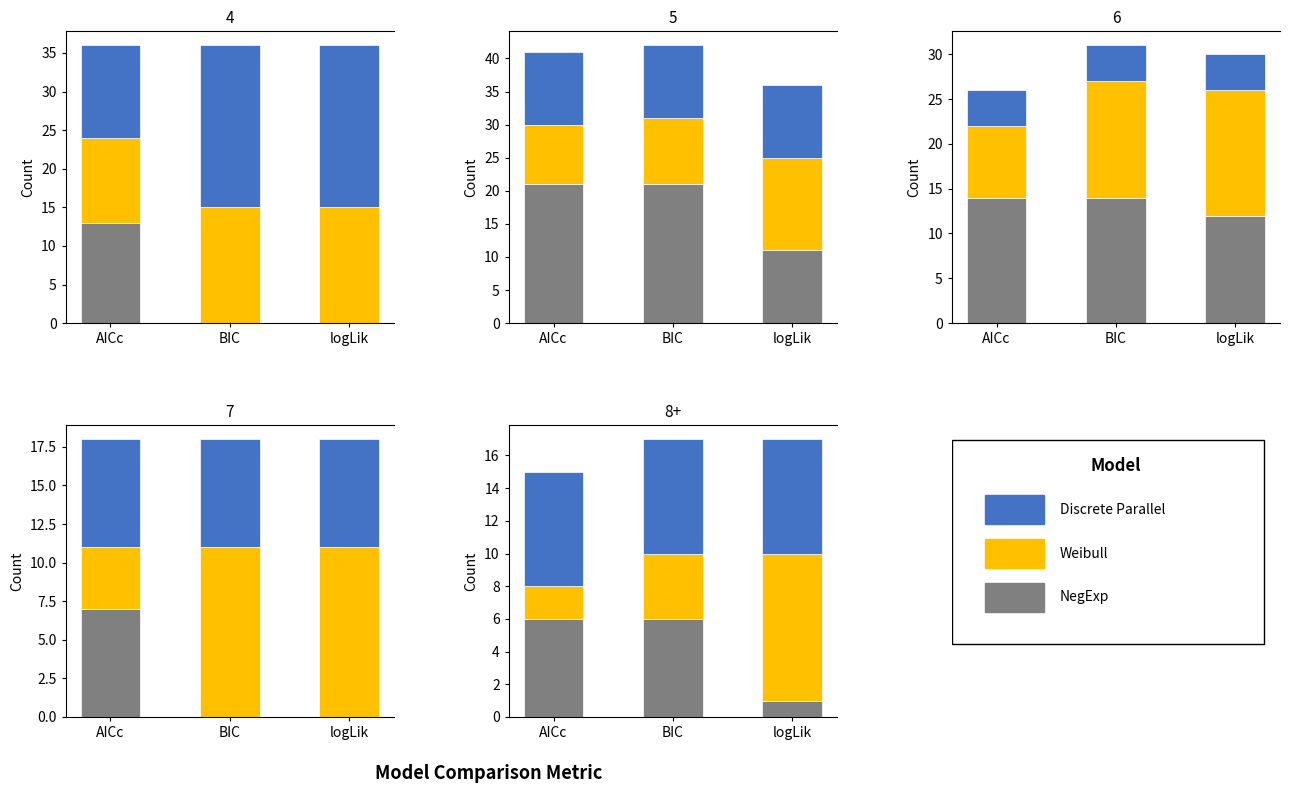

Rank the series at BIC from lowest to highest value.

Weibull, NegExp, Discrete Parallel